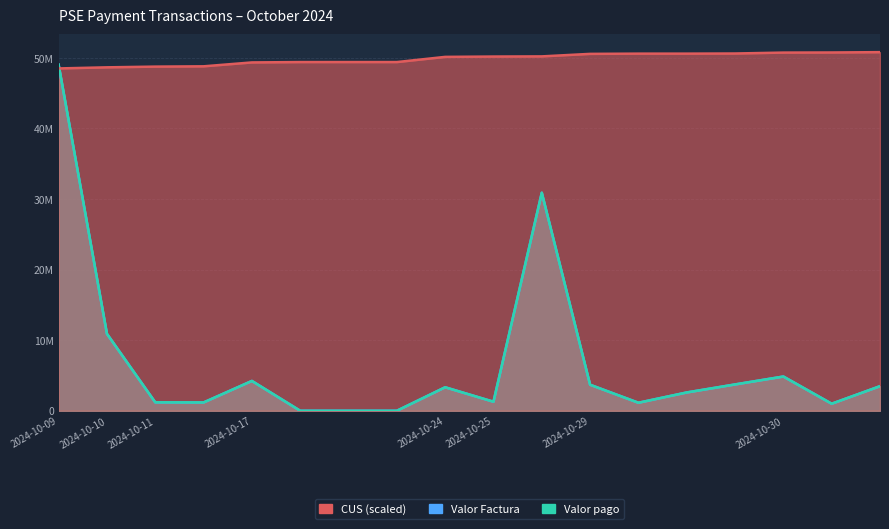

What is the minimum value for Valor Factura?

2000.0